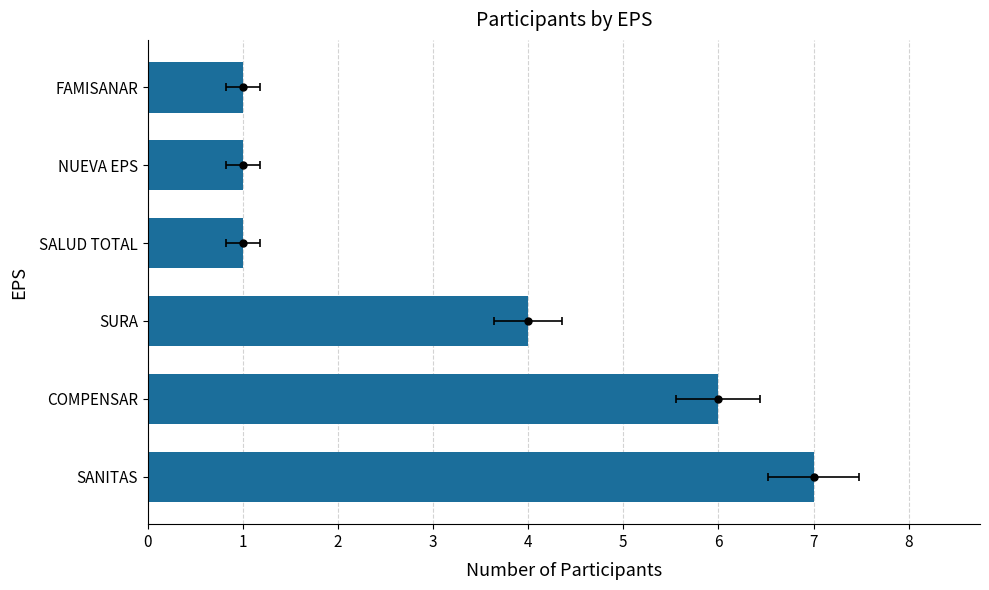

Rank the categories by value from lowest to highest.

3, 4, 5, 2, 1, 0